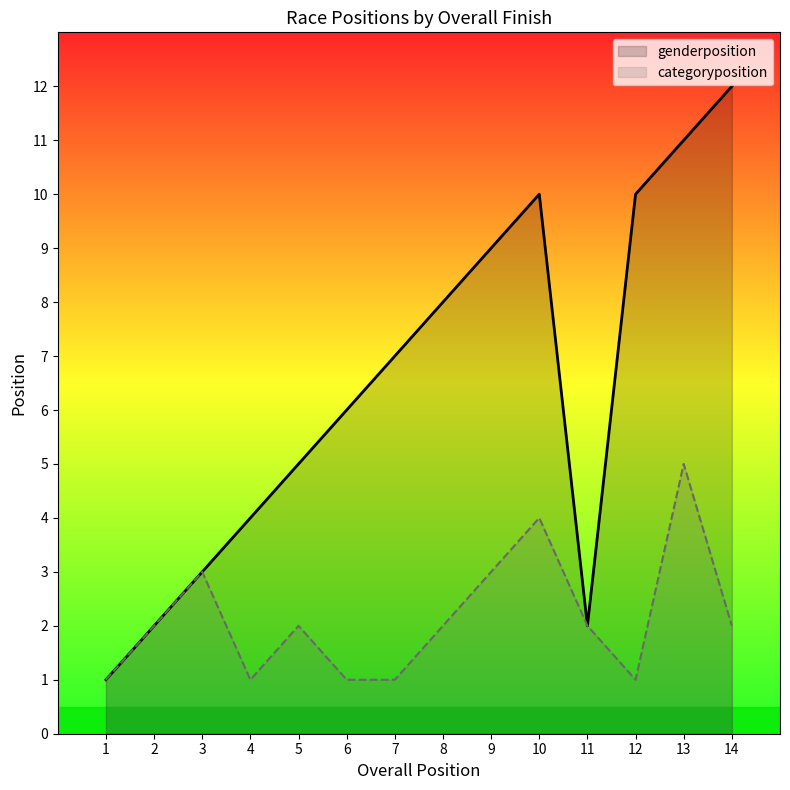

True or false: genderposition and categoryposition cross at least once.

False